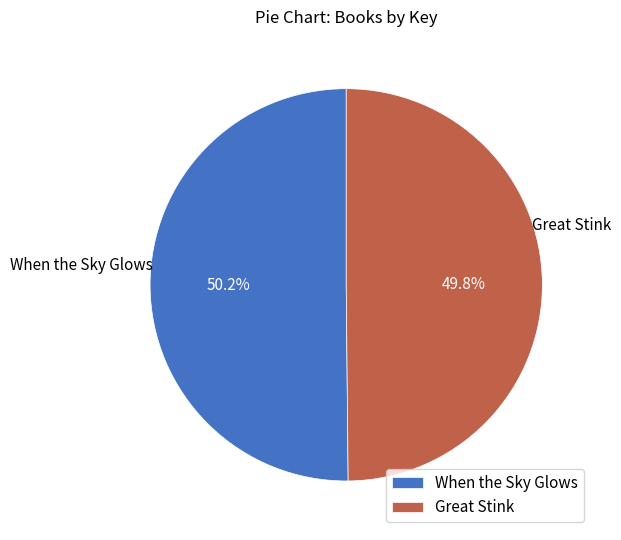

Does any single category account for the majority?

Yes